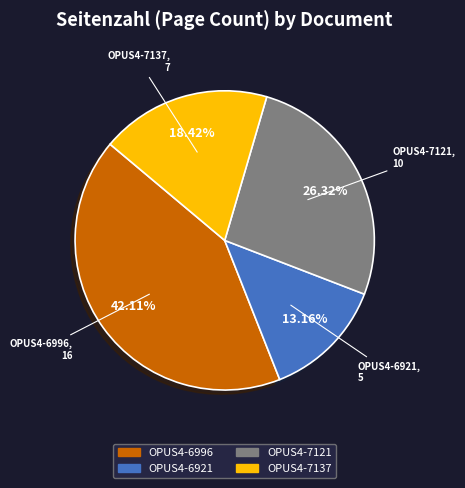

Which category has the biggest portion of the pie?

OPUS4-6996